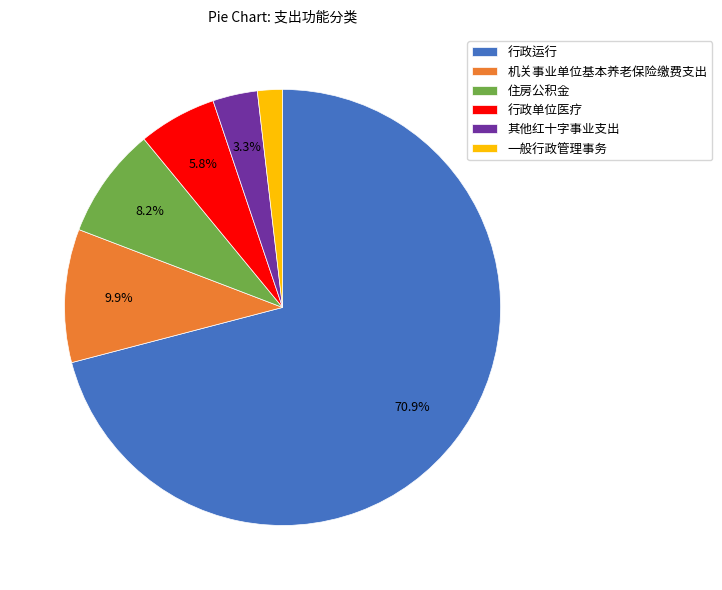

To the nearest percent, what is the average slice percentage?

17%